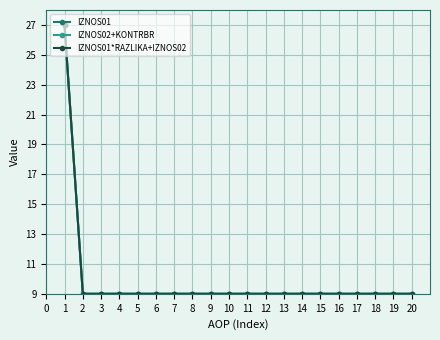

Reading left to right, transcribe all the data shown in this chart.

IZNOS01: 27	9	9	9	9	9	9	9	9	9	9	9	9	9	9	9	9	9	9	9
IZNOS02+KONTRBR: 27	9	9	9	9	9	9	9	9	9	9	9	9	9	9	9	9	9	9	9
IZNOS01*RAZLIKA+IZNOS02: 27	9	9	9	9	9	9	9	9	9	9	9	9	9	9	9	9	9	9	9